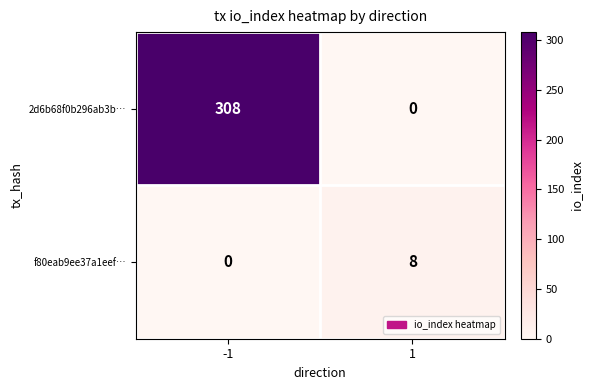

What is the sum of all f80eab9ee37a1eef… values?

8